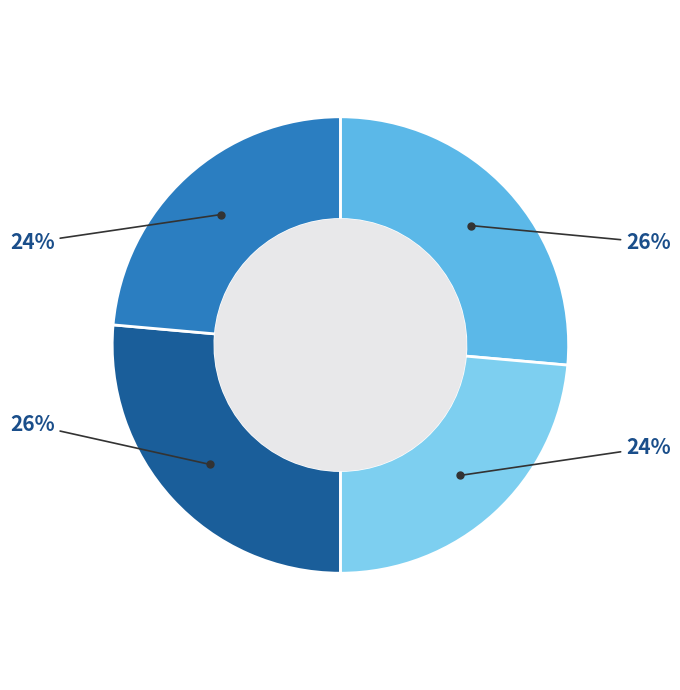

Does any single category account for the majority?

No